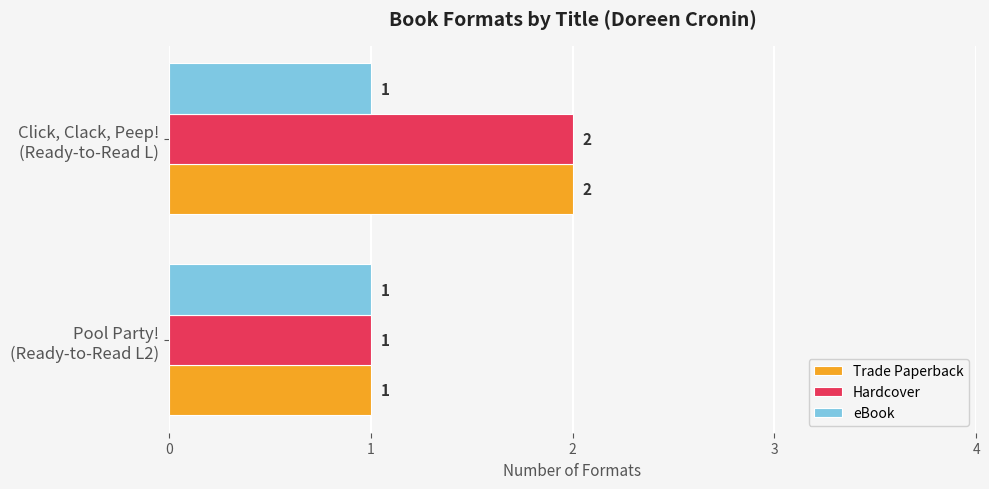

What is the sum of all Hardcover values?

3